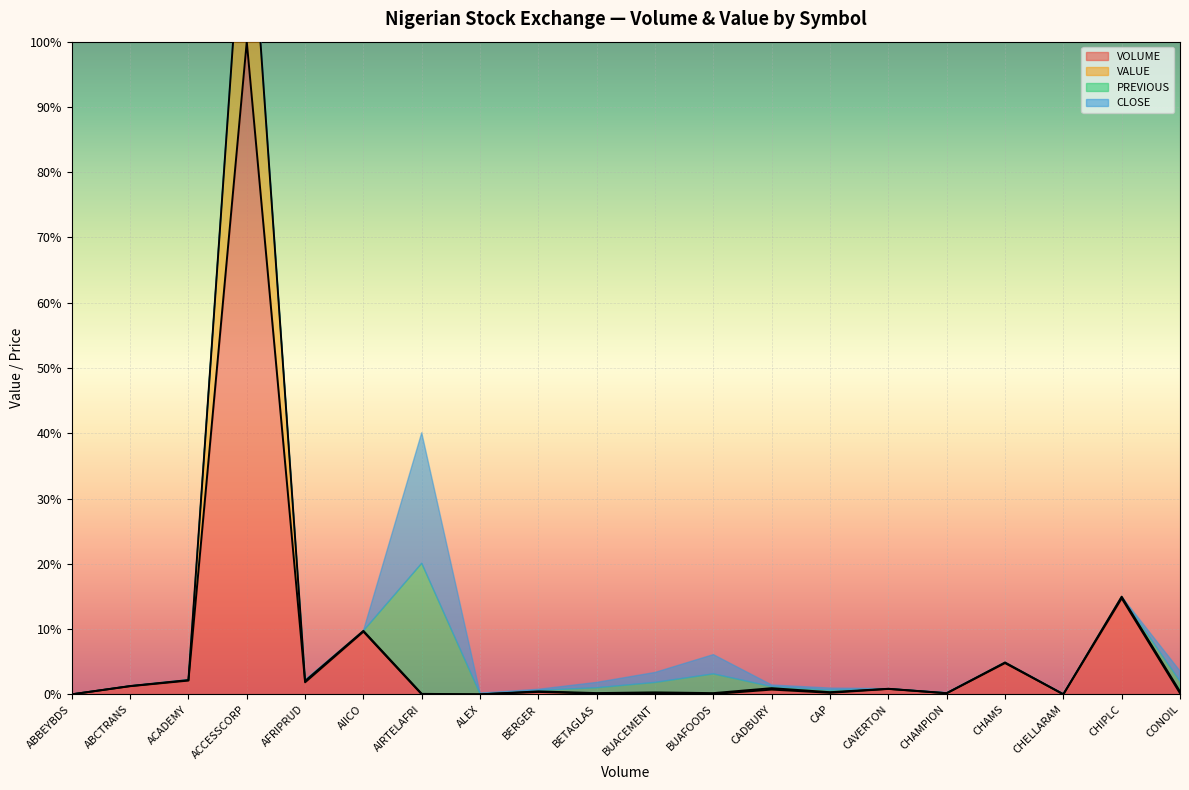

Which category has the lowest value in the VALUE series?

ALEX